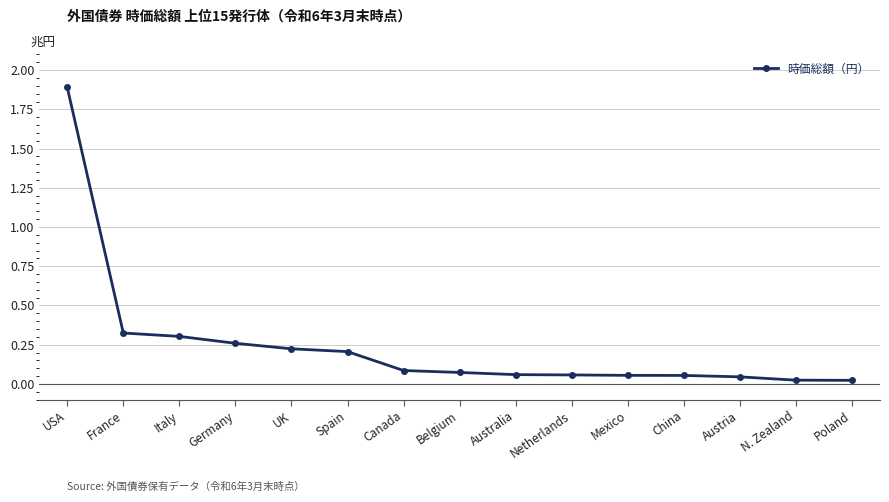

What is the label of the 15th point from the left?

Poland